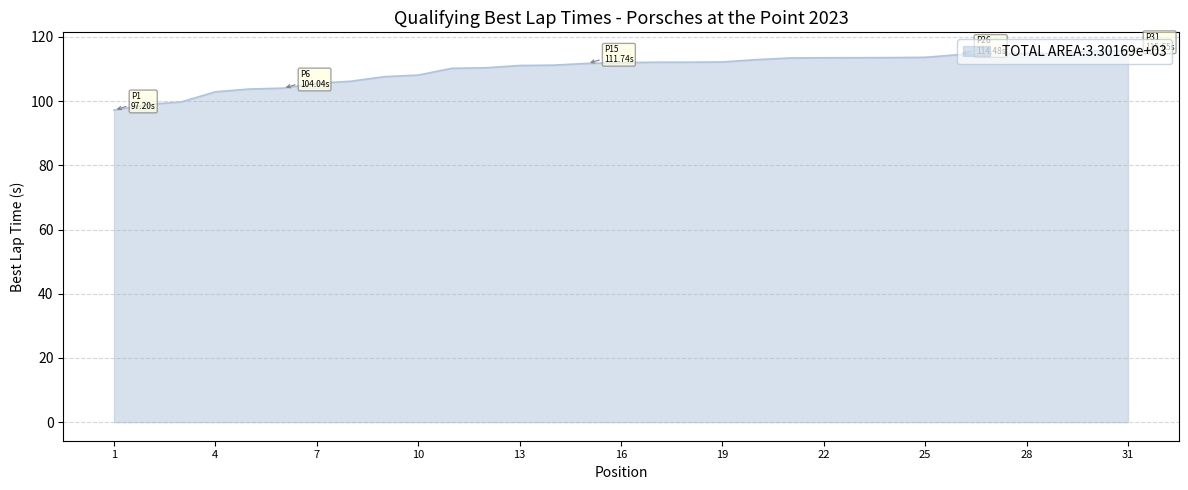

What is the minimum value shown in the chart?

97.2